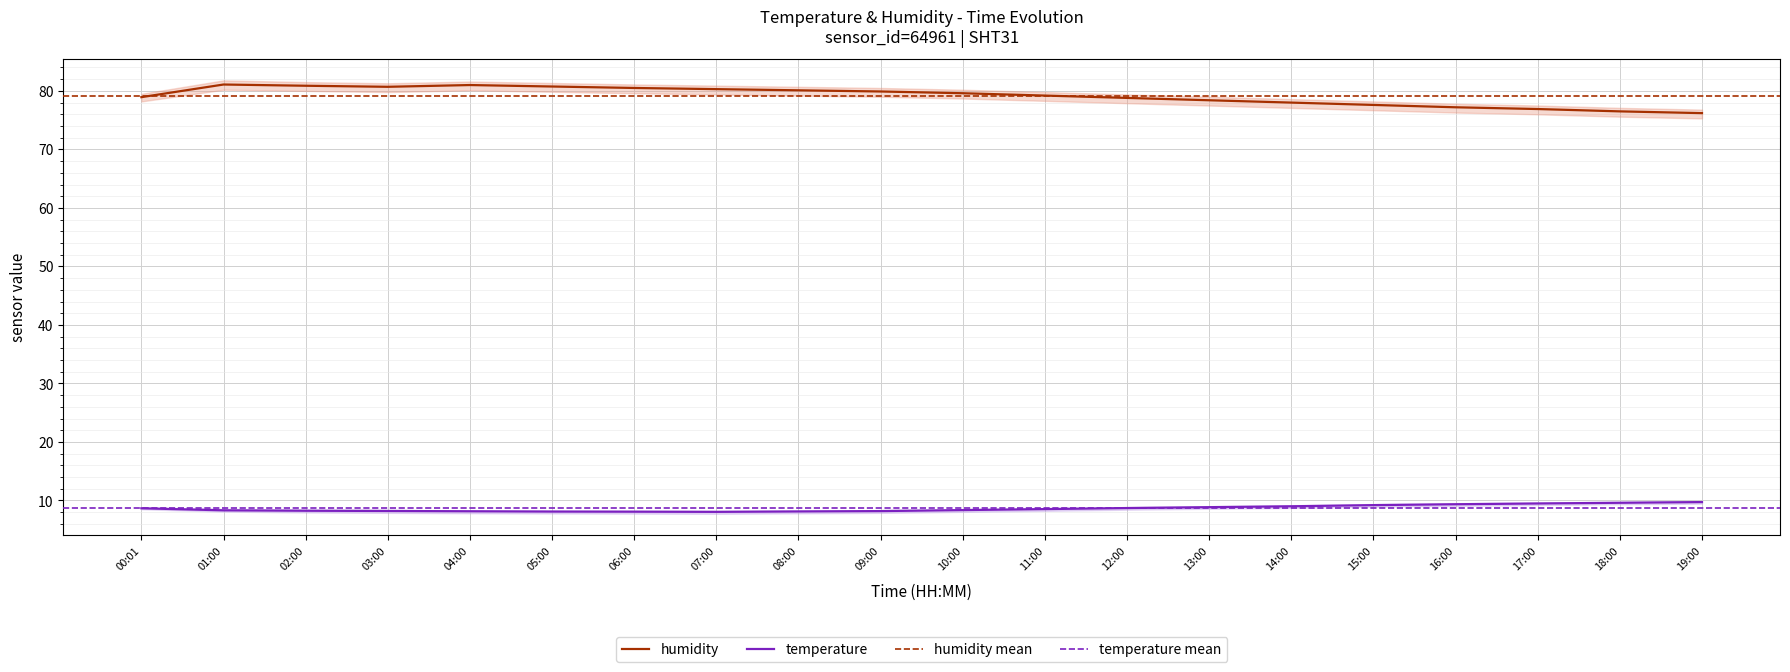

What is the label of the 6th point from the right?

14:00